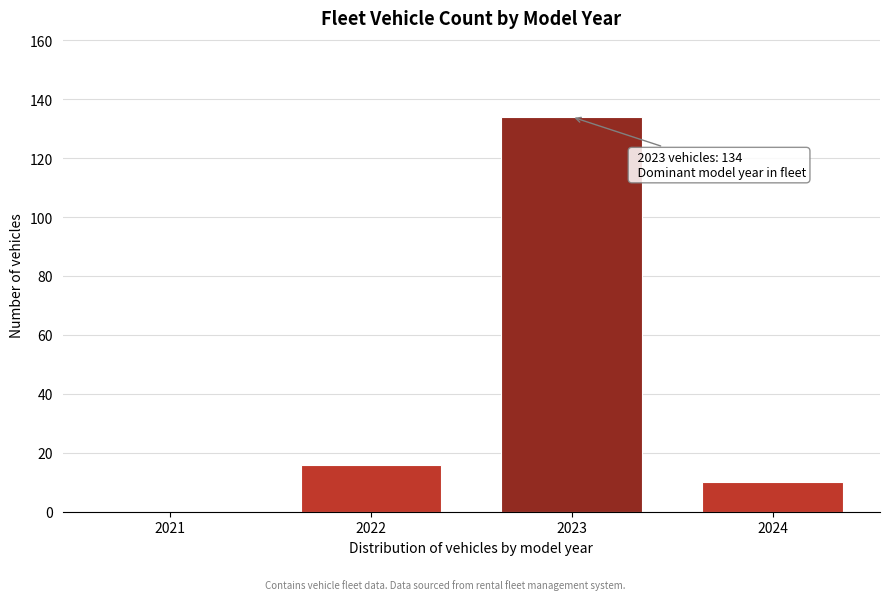

Reading right to left, transcribe all the data shown in this chart.

2024=10	2023=134	2022=16	2021=0